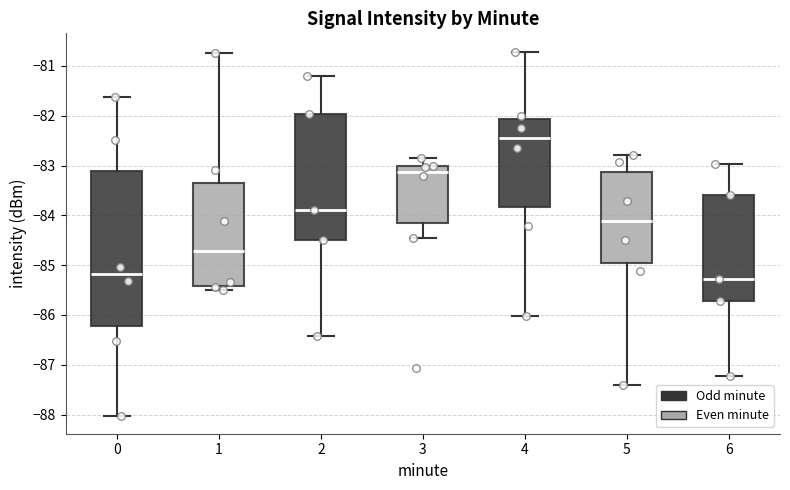

Reading left to right, read every box against the y-axis: the position of its median line, the range the box covers, and the ends of its whiskers. The values are not printed on the chart, so give them approximately, as read against the axis.

0: median -85.2, box -86.2 to -83.1, whiskers -88.0 to -81.6
1: median -84.7, box -85.4 to -83.3, whiskers -85.5 to -80.7
2: median -83.9, box -84.5 to -82.0, whiskers -86.4 to -81.2
3: median -83.1, box -84.1 to -83.0, whiskers -84.5 to -82.8
4: median -82.4, box -83.8 to -82.1, whiskers -86.0 to -80.7
5: median -84.1, box -85.0 to -83.1, whiskers -87.4 to -82.8
6: median -85.3, box -85.7 to -83.6, whiskers -87.2 to -83.0